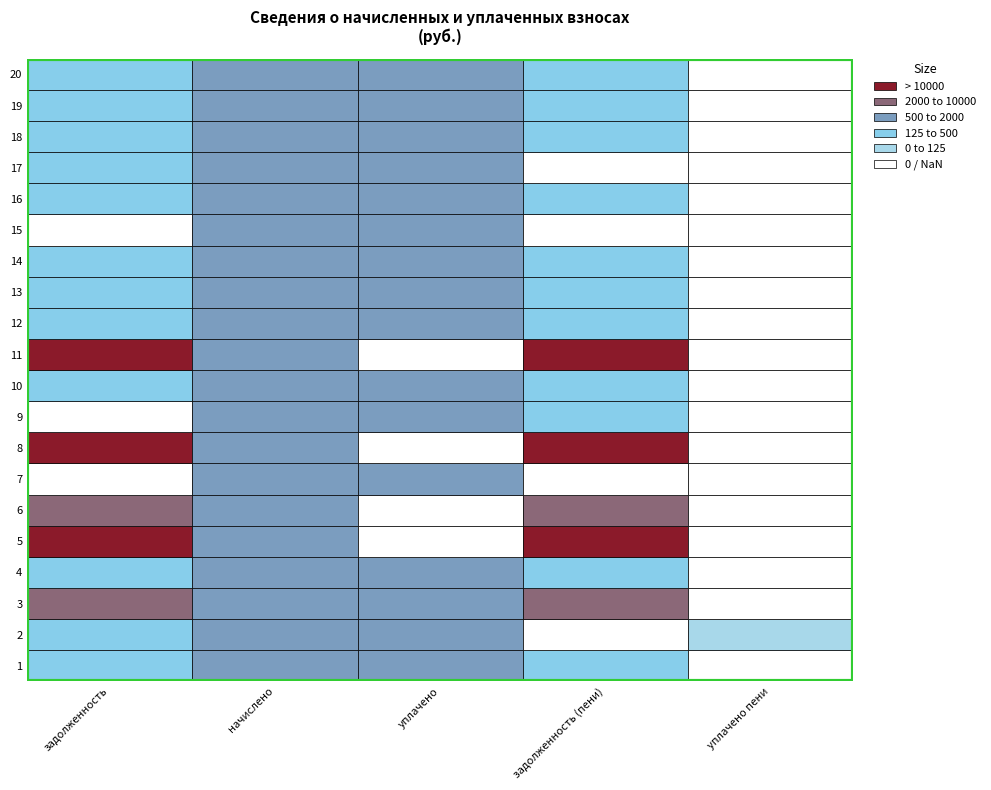

Which label corresponds to the largest value in the chart?

8